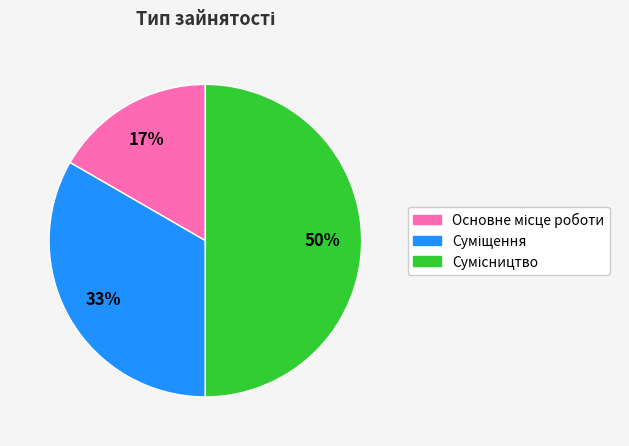

To the nearest percent, what is the average slice percentage?

33%